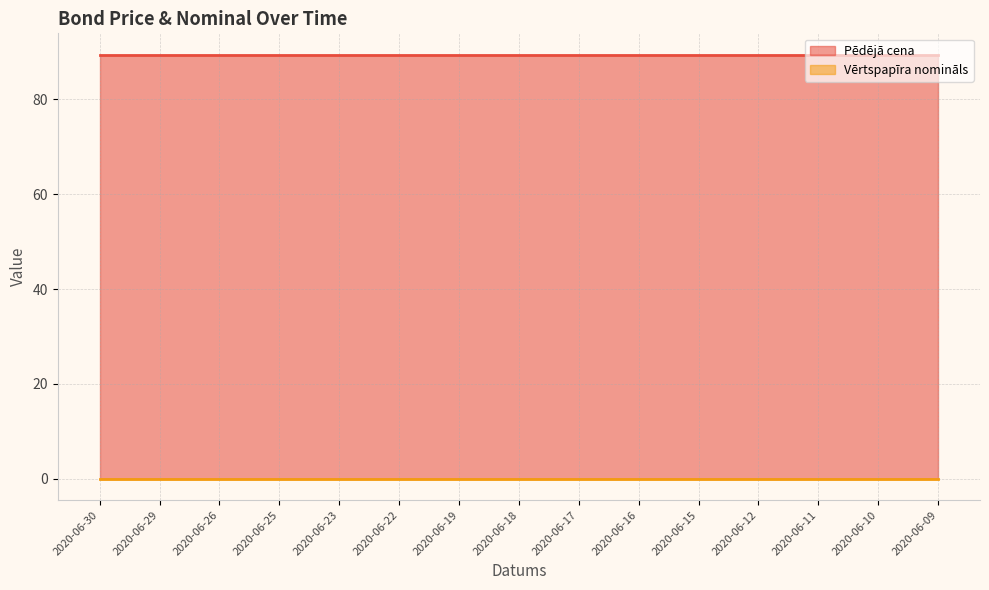

How many lines are shown in the chart?

2